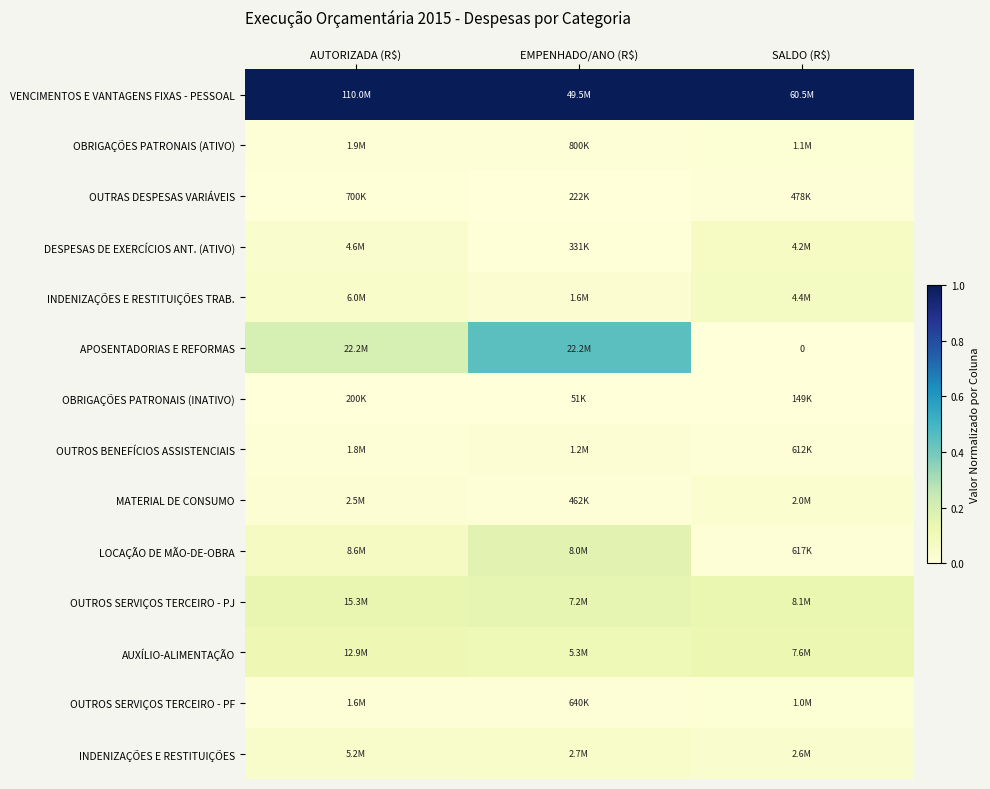

Is the value of OUTROS SERVIÇOS TERCEIRO - PF at SALDO (R$) greater than the value of INDENIZAÇÕES E RESTITUIÇÕES TRAB. at AUTORIZADA (R$)?

No